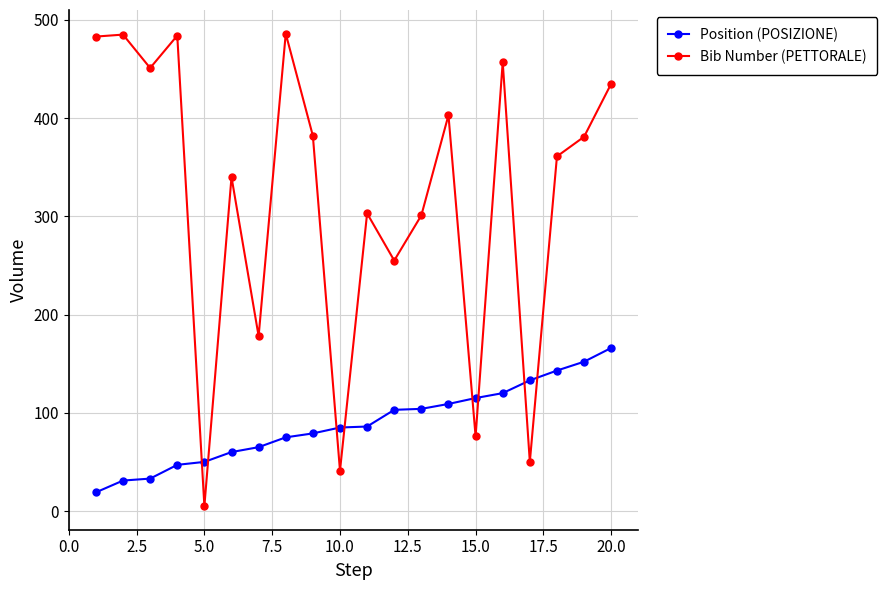

Which series has the widest spread of values?

Bib Number (PETTORALE)